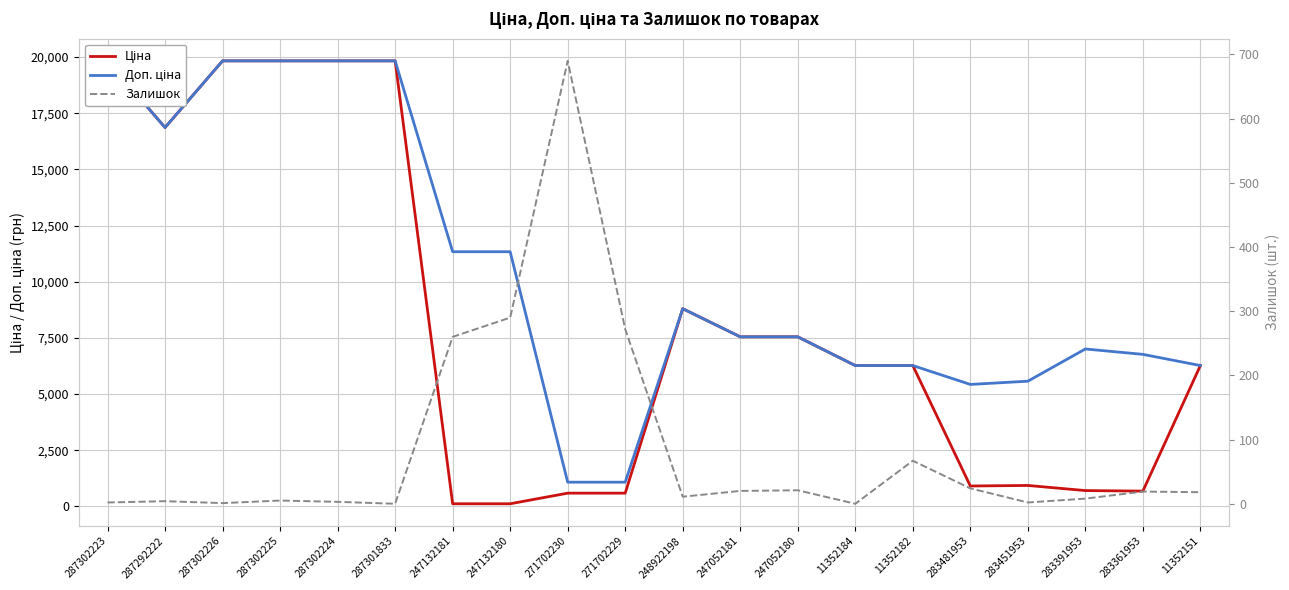

List the labels in order of Ціна value, smallest first.

247132181, 247132180, 271702230, 271702229, 283361953, 283391953, 283481953, 283451953, 11352184, 11352182, 11352151, 247052181, 247052180, 248922198, 287292222, 287302223, 287302226, 287302225, 287302224, 287301833